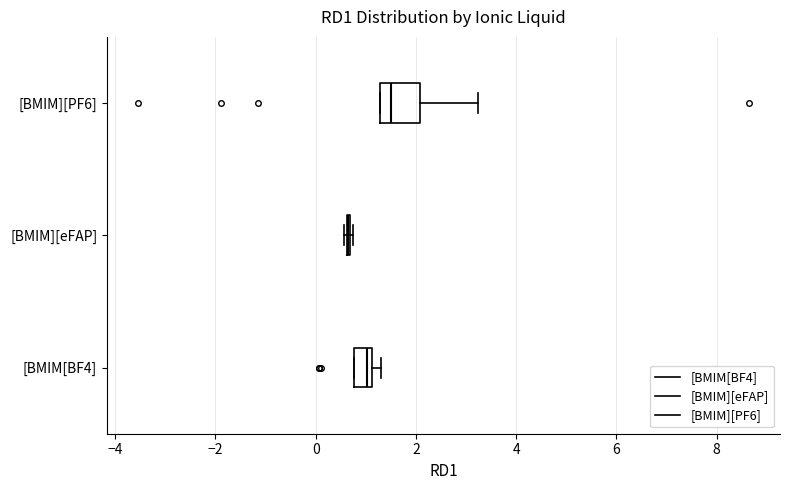

Reading bottom to top, transcribe this box plot: for each box, give where its median line is, the range the box spans, and where its two whiskers end, as read against the x-axis. The values are not printed on the chart, so give them approximately, as read against the axis.

[BMIM[BF4]: median 1.0, box 0.8 to 1.2, whiskers 0.8 to 1.2 (just right of the box's right edge)
[BMIM][eFAP]: box collapsed to a line at 0.6, whiskers 0.6 to 0.8
[BMIM][PF6]: median 1.4, box 1.2 to 2.0, whiskers 1.2 to 3.2